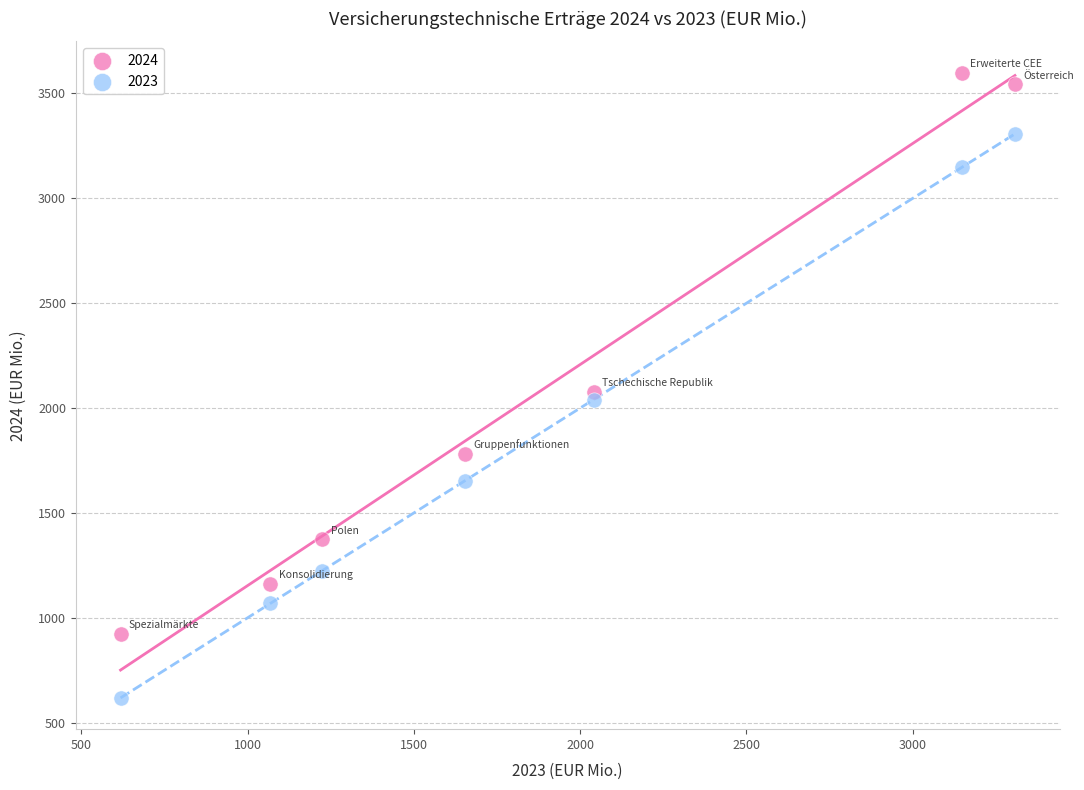

Which series reaches the minimum Y coordinate?

2023